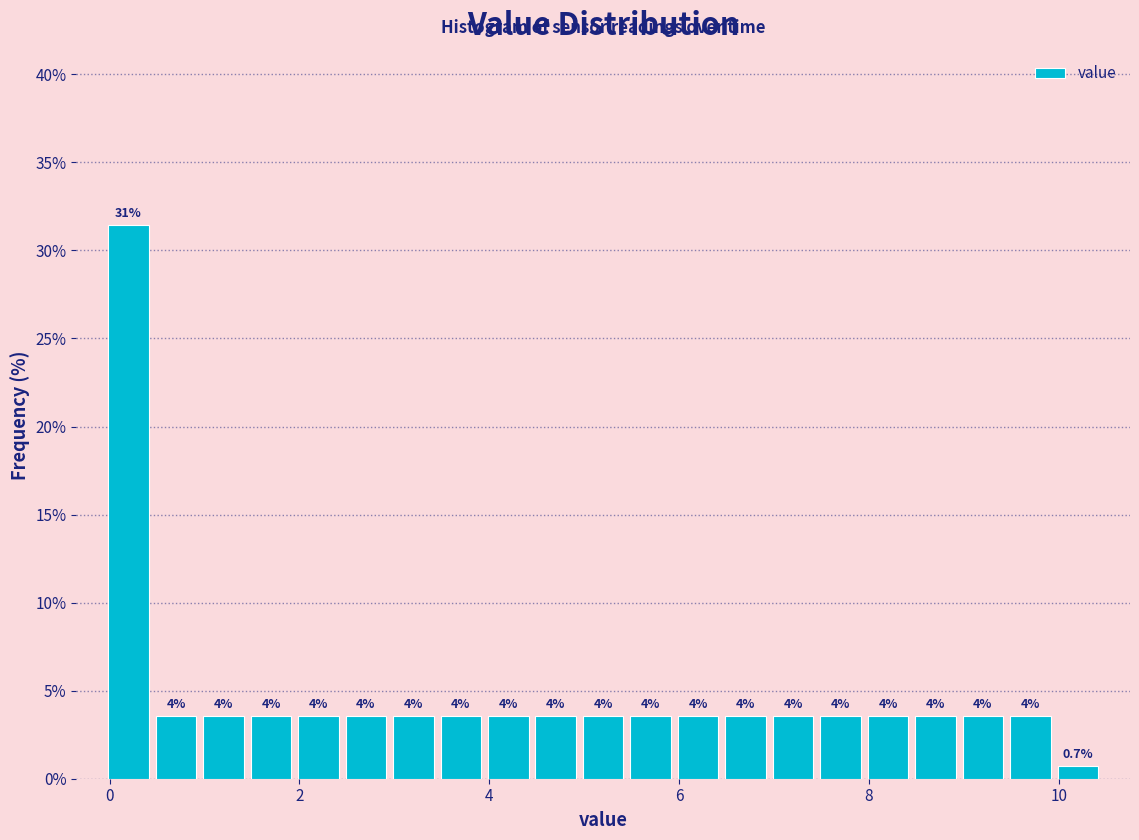

Around what value on the x-axis is the tallest bar? Give the approximate position of its centre, as read against the axis.

0.2